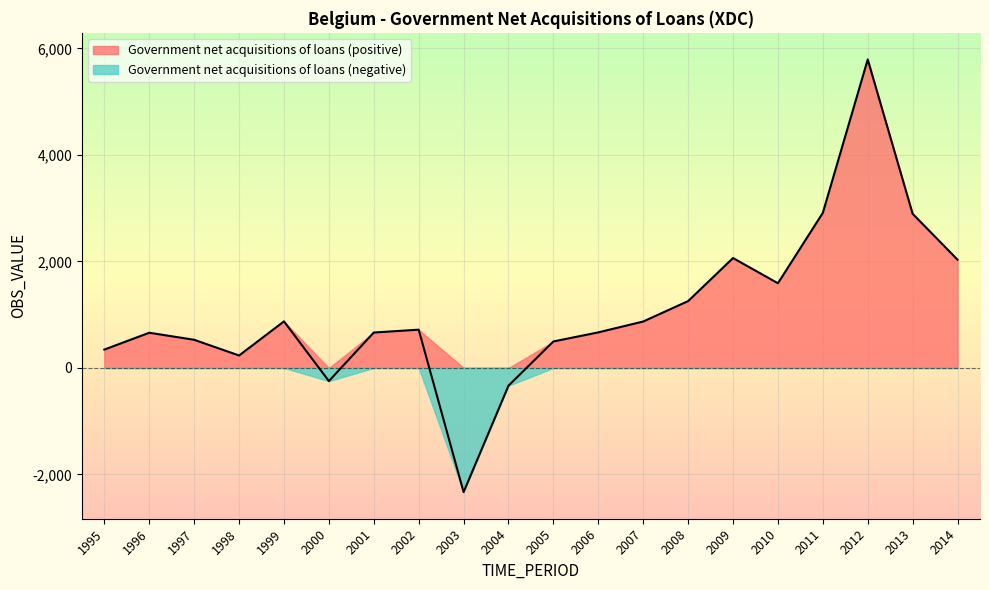

How many data points are less than 718?

10